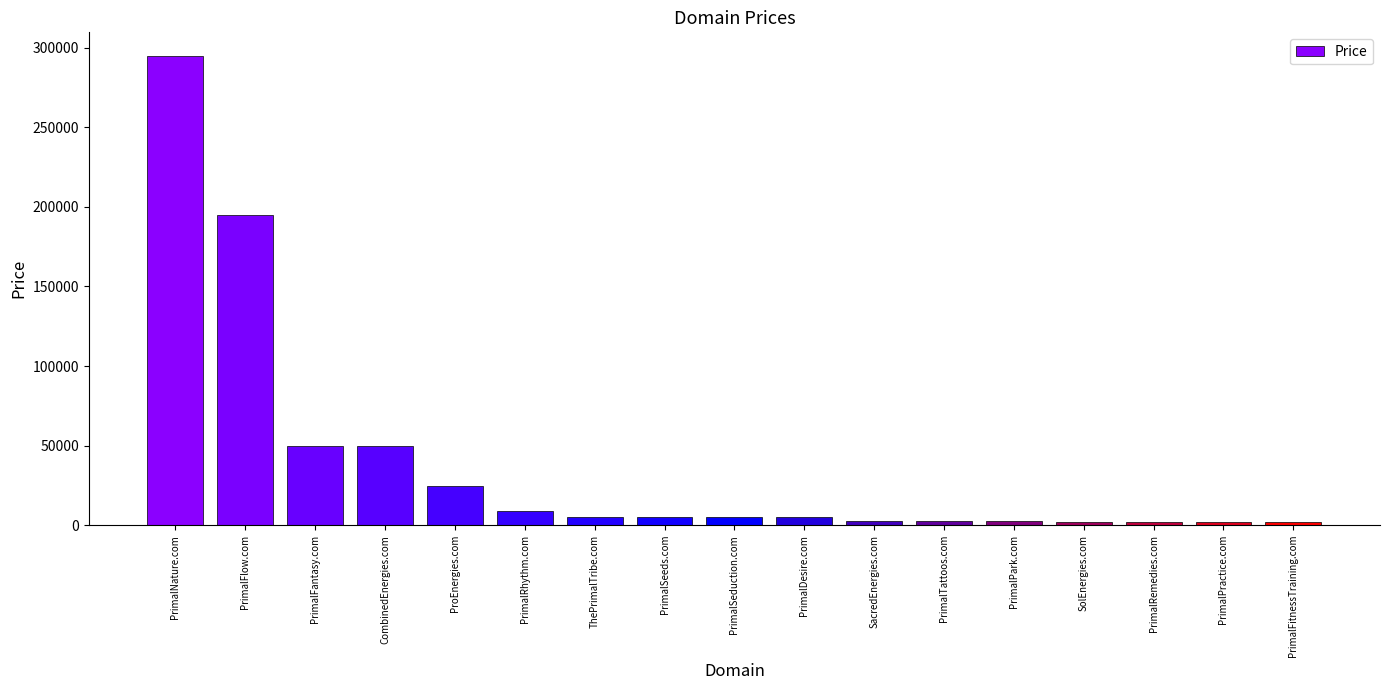

Are the bars grouped side by side (vs. stacked)?

No